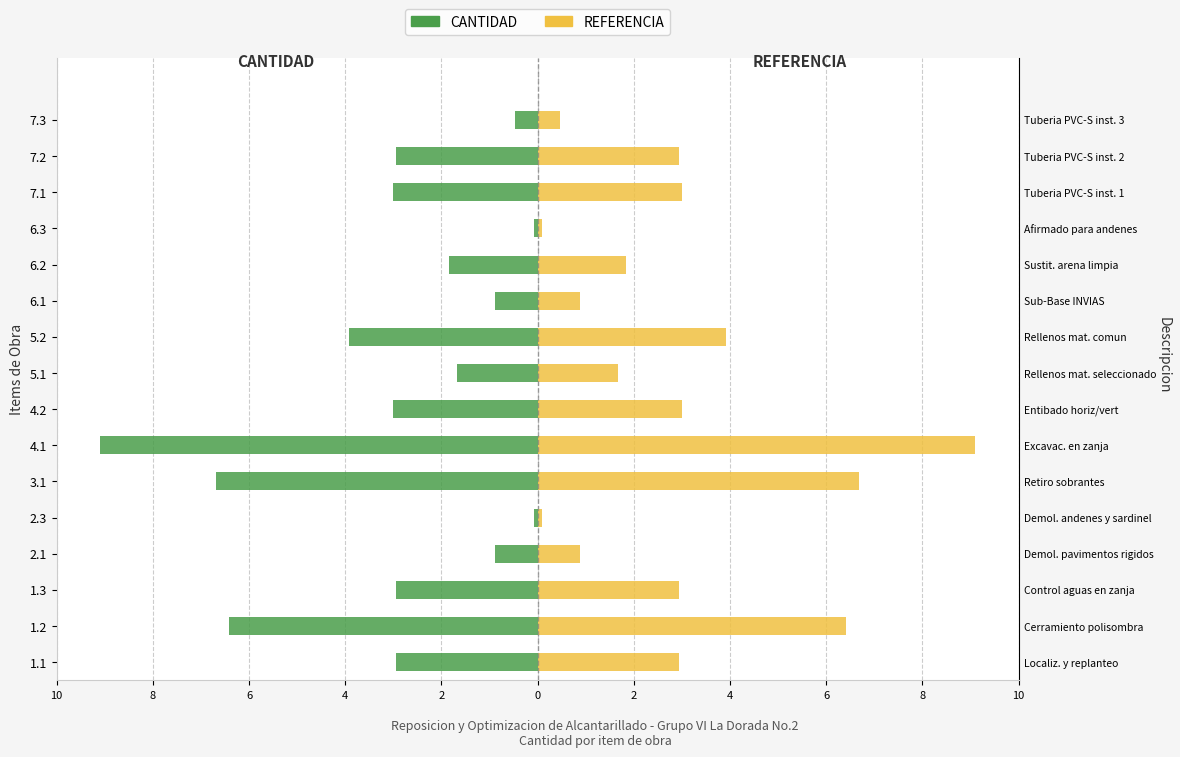

How many bars are there in total?

32